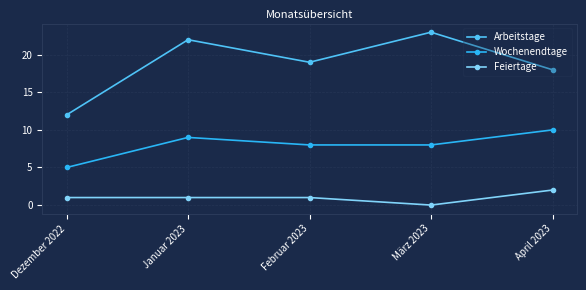

What is the label of the 5th point from the right?

Dezember 2022